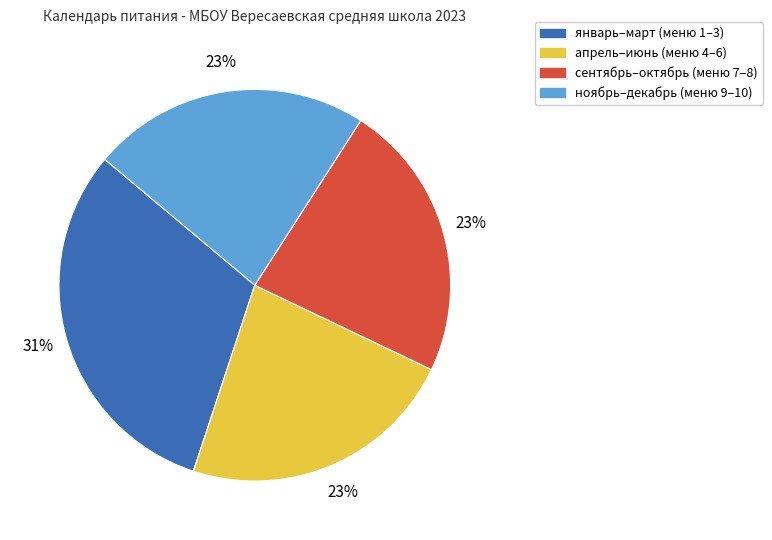

What percentage is the сентябрь–октябрь (меню 7–8) slice, to the nearest percent?

23%